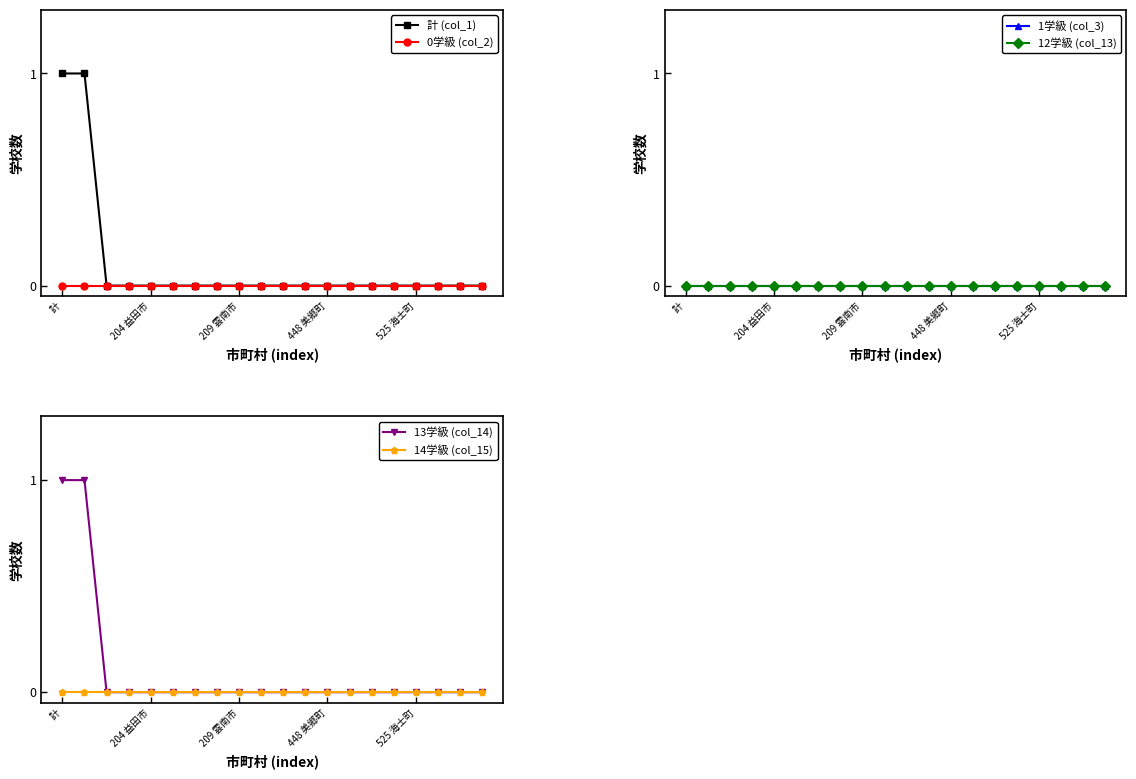

Which series has the widest spread of values?

計 (col_1)